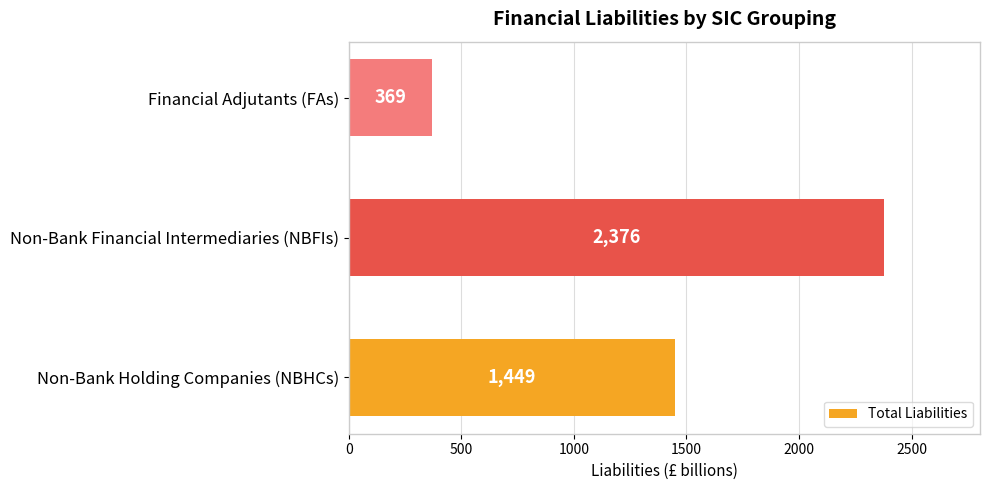

What is the change in value from Non-Bank Holding Companies (NBHCs) to Non-Bank Financial Intermediaries (NBFIs)?

+927